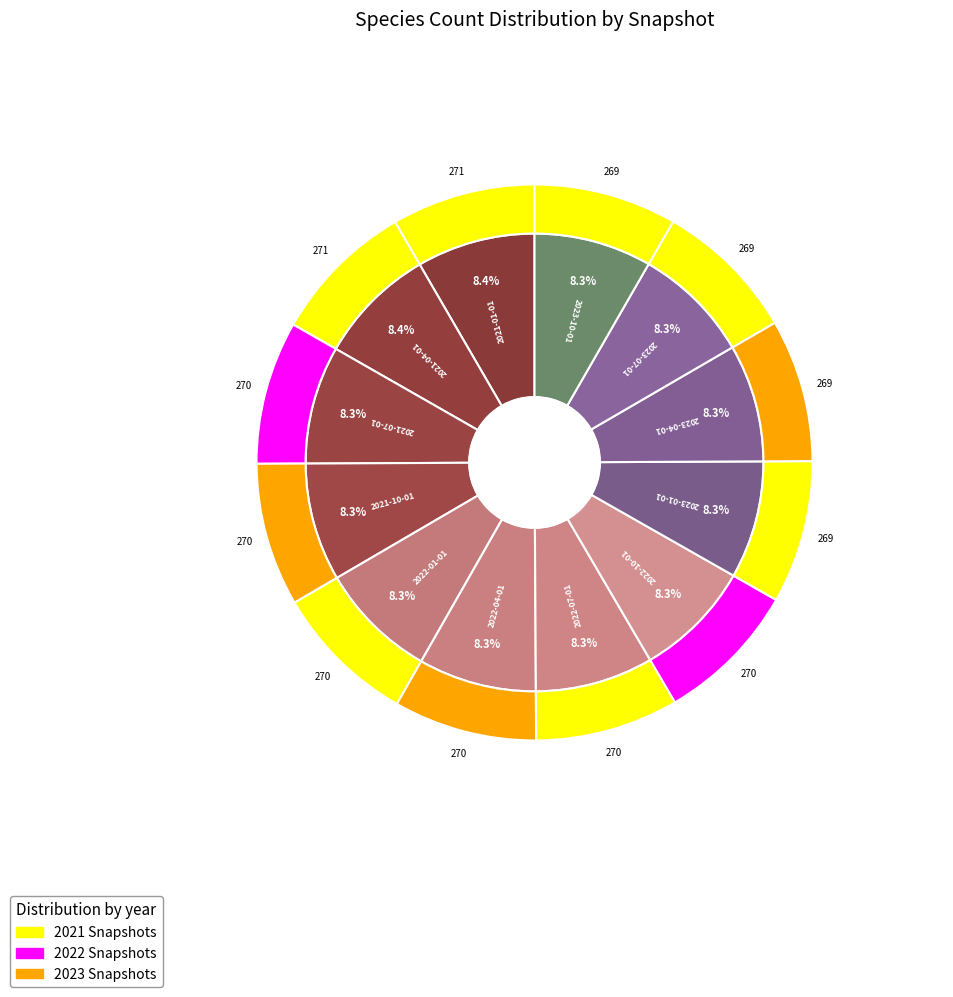

How many slices are in this pie chart?

12